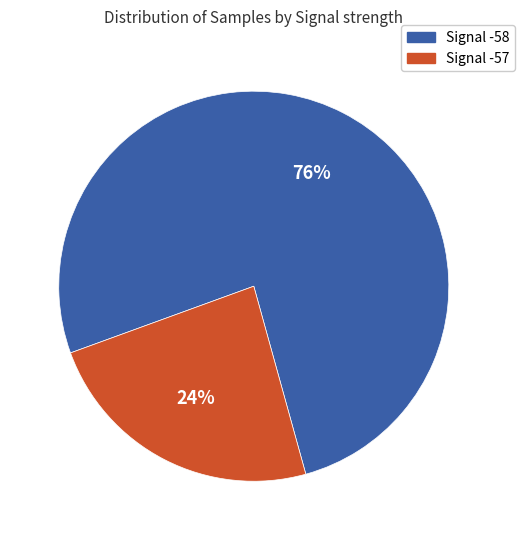

Is there any slice that represents more than half of the pie?

Yes